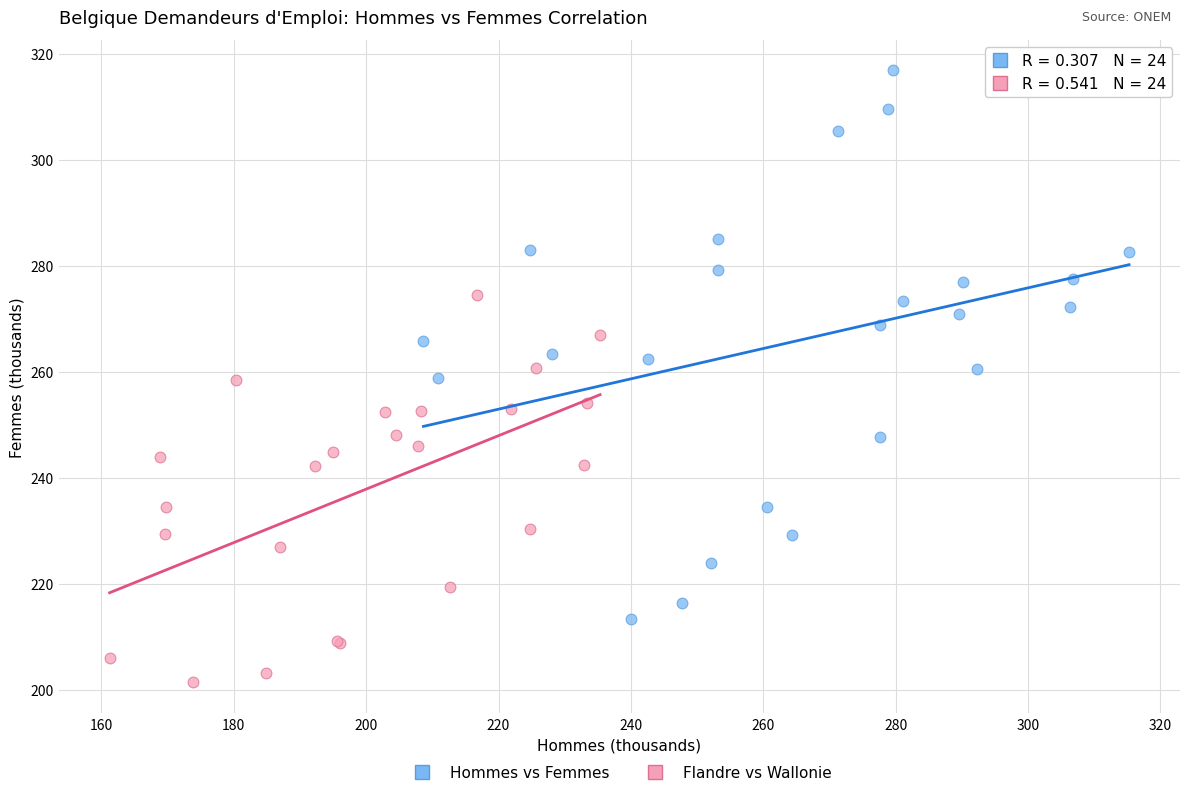

Which series has the largest Y range (max minus min)?

Hommes vs Femmes